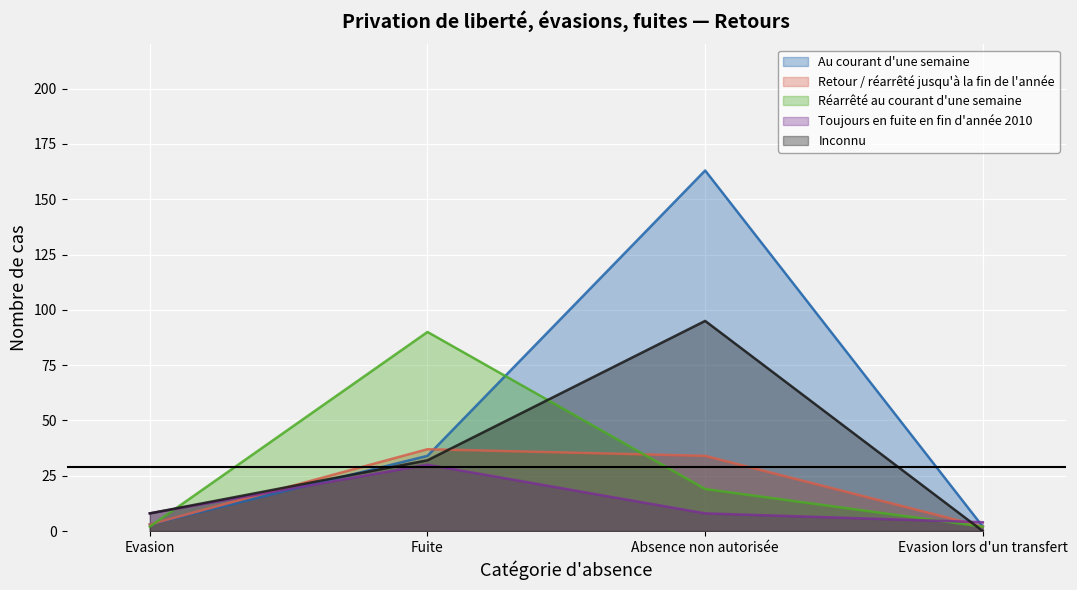

Reading left to right, list all the values displayed in this chart.

Au courant d'une semaine: 3	34	163	2
Retour / réarrêté jusqu'à la fin de l'année: 3	37	34	2
Réarrêté au courant d'une semaine: 2	90	19	2
Toujours en fuite en fin d'année 2010: 8	30	8	4
Inconnu: 8	32	95	0